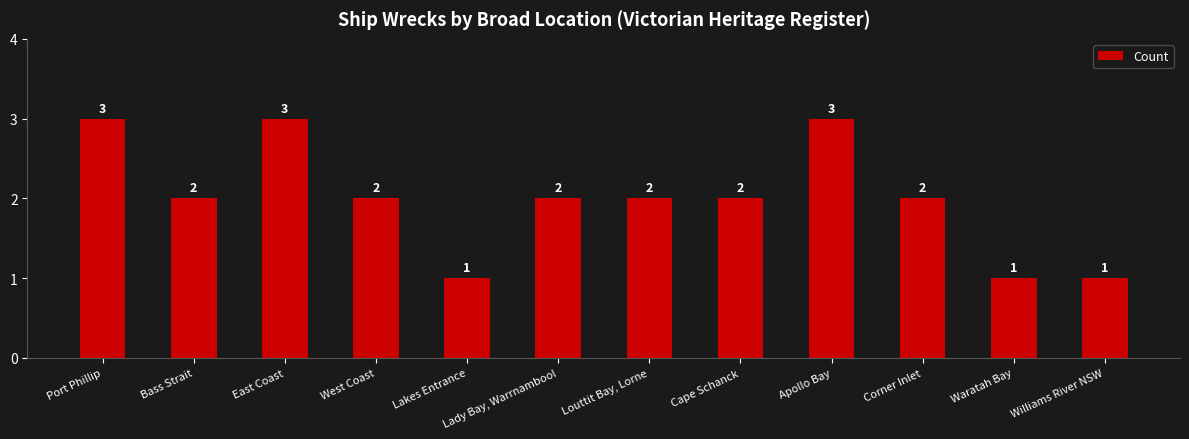

Does the chart contain any negative values?

No